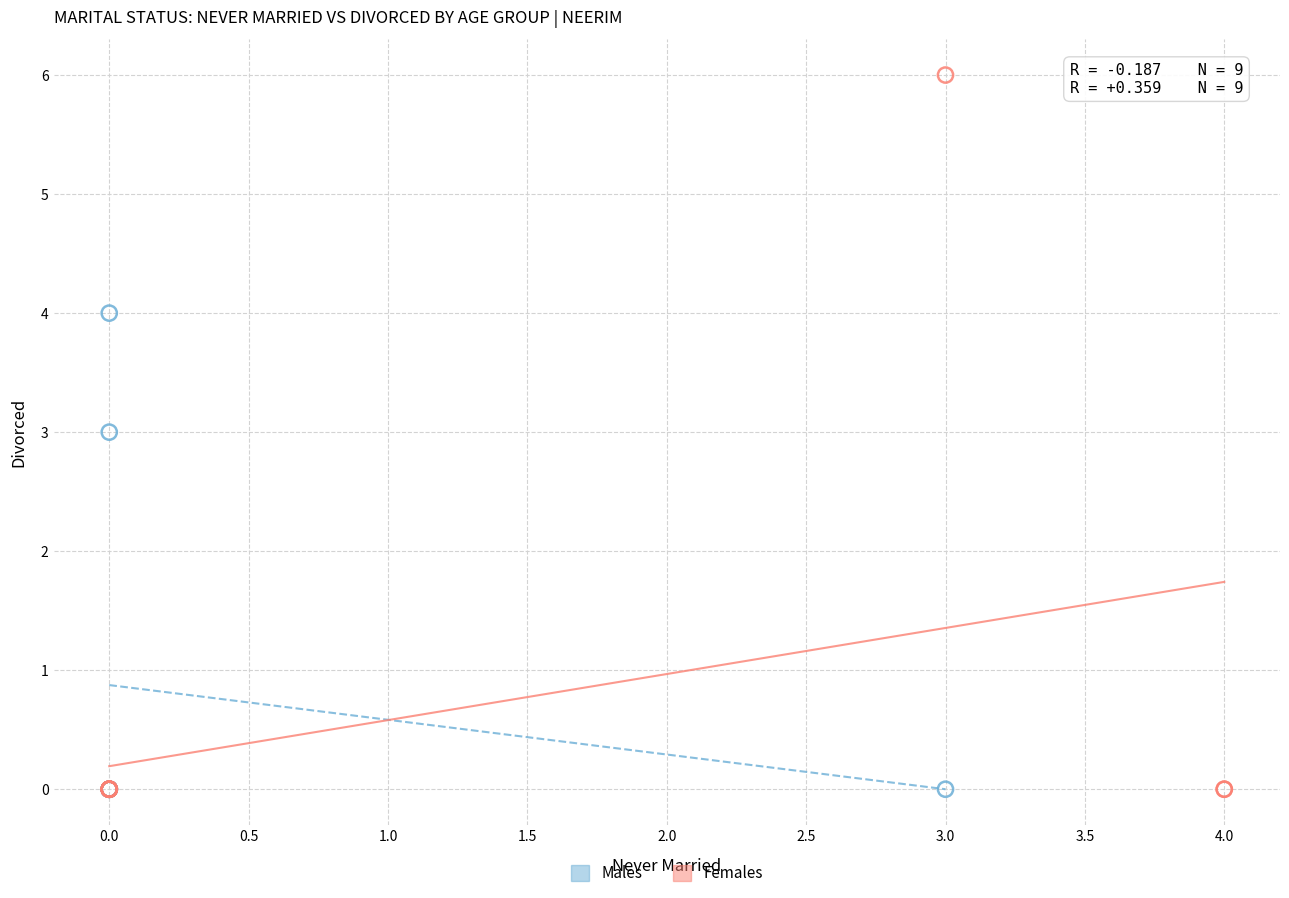

Which series contains the highest Y value?

Females